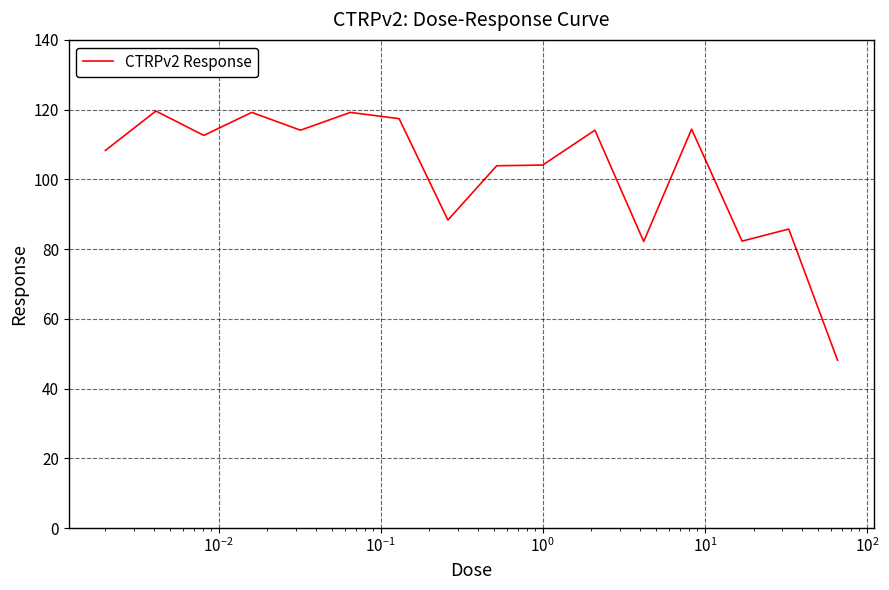

What is the smallest value displayed?

48.1